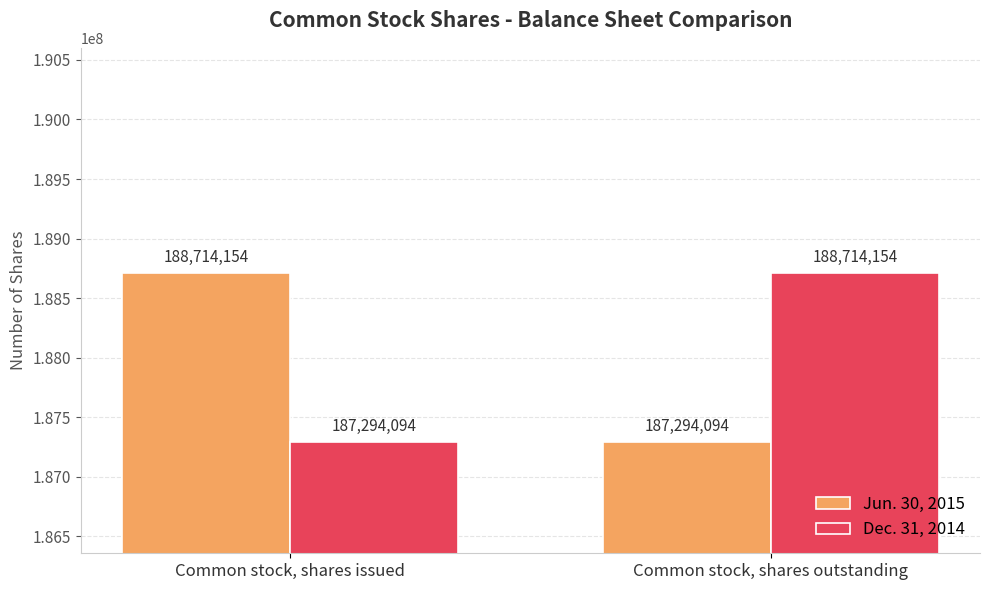

What value does the Jun. 30, 2015 series have at Common stock, shares outstanding?

187294094